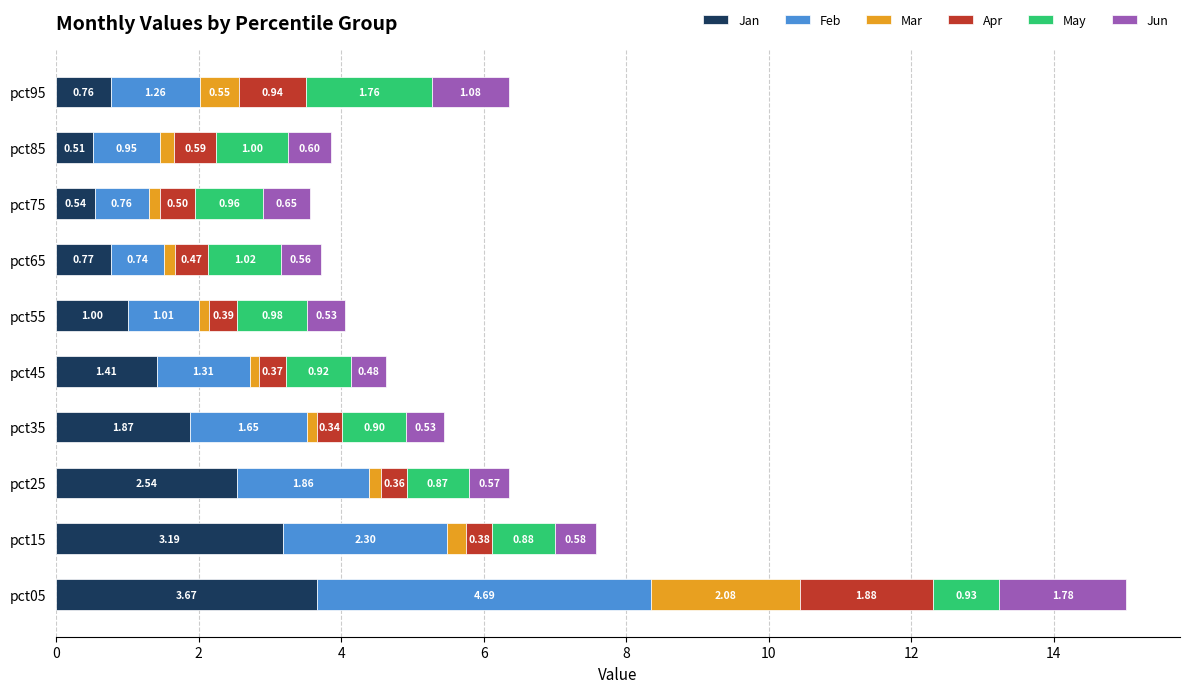

What is the sum of all Jan values?

16.3